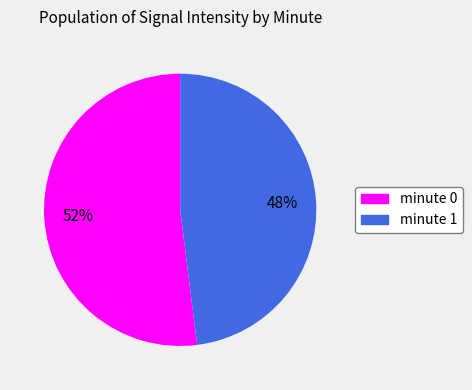

How many slices are in this pie chart?

2